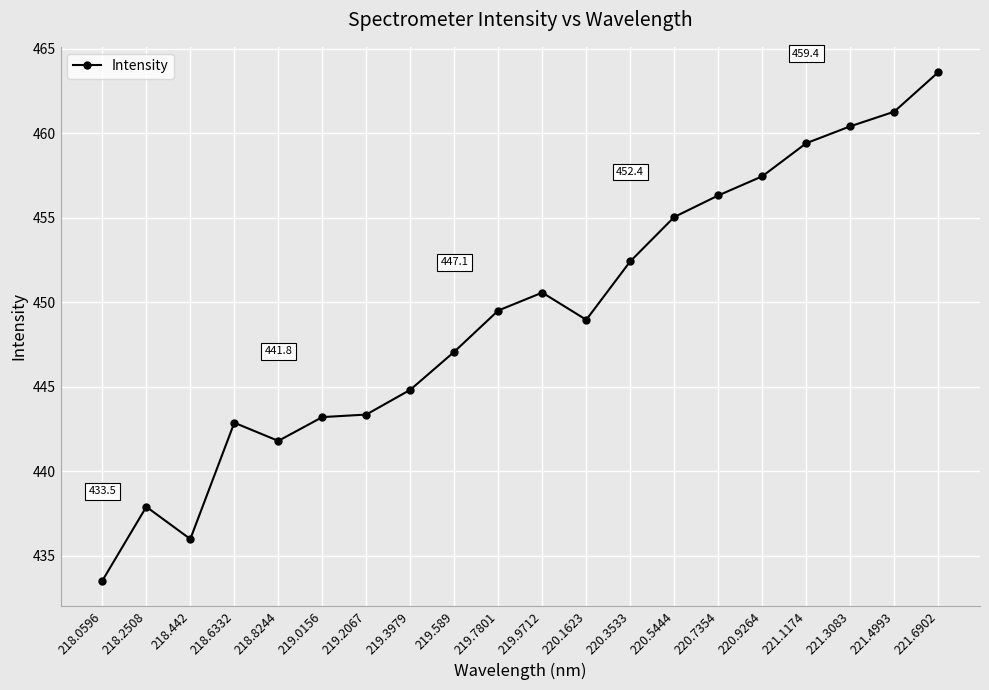

Approximately how many times larger is the value at 219.2067 compared to 218.8244?

1.0